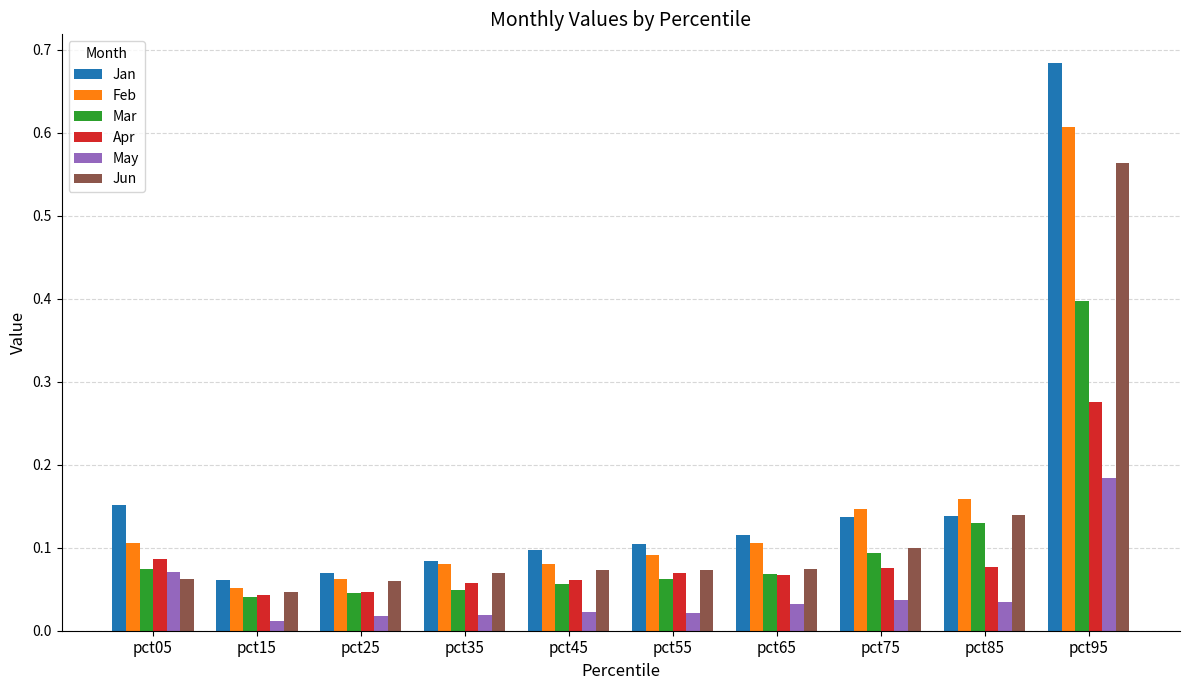

At which category is the sum across all series the highest?

pct95